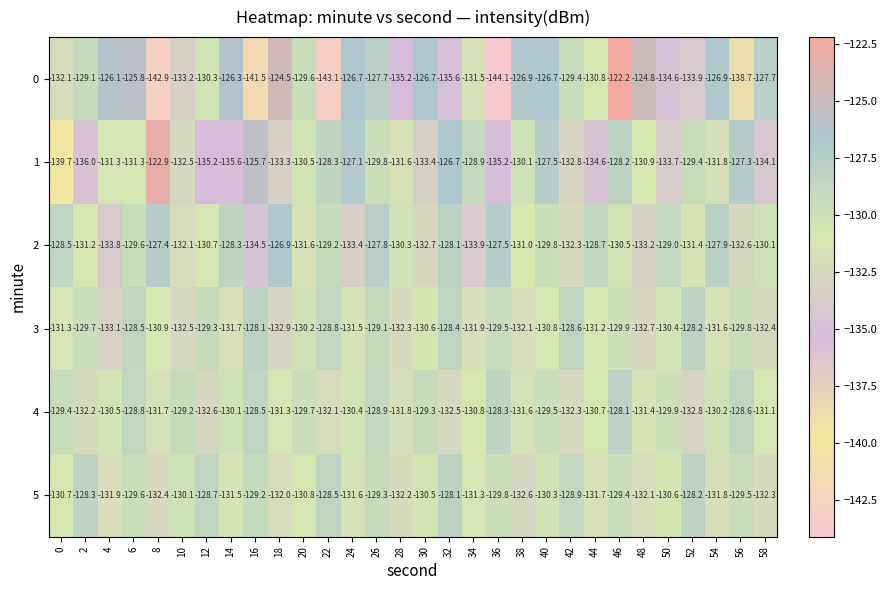

Is it true that 1 equals -80.3 at 58?

False